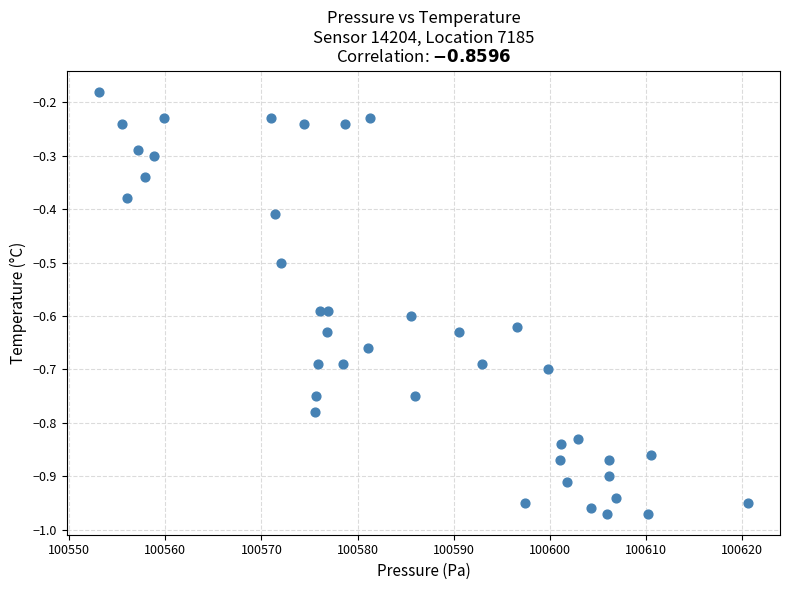

What is the range of X values (max minus min)?

67.5